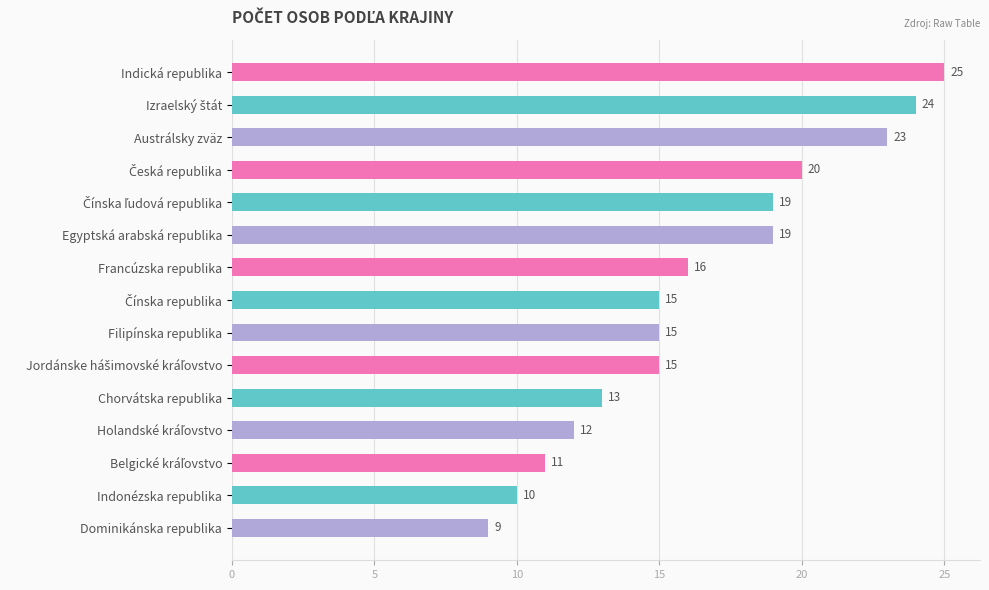

Reading bottom to top, what are all the values shown in this chart?

9	10	11	12	13	15	15	15	16	19	19	20	23	24	25